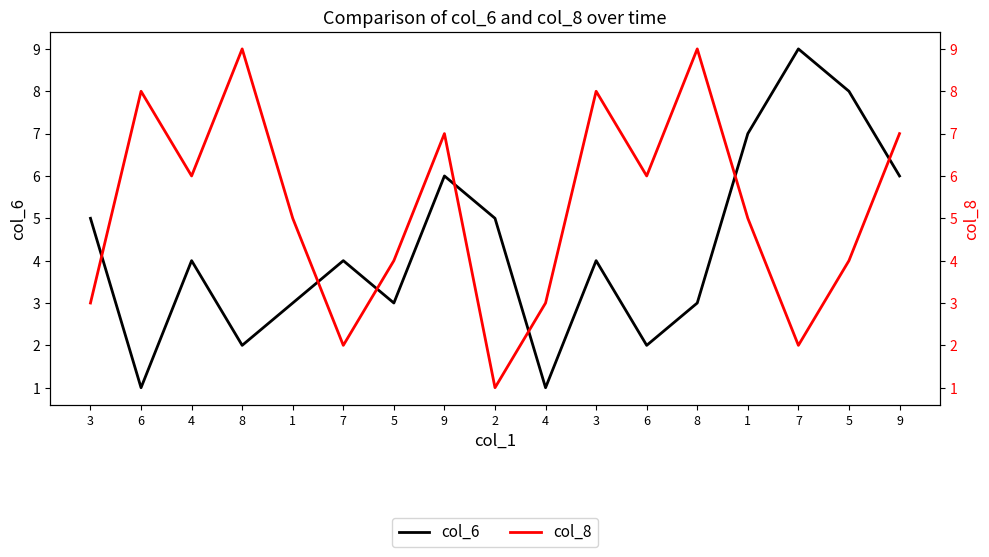

Which series ends up on top after the final intersection of col_6 and col_8?

col_8